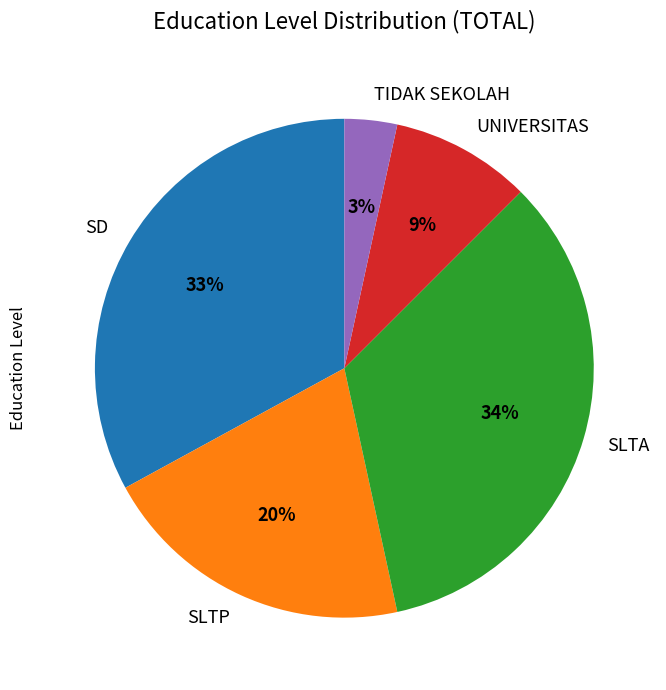

Does any single category account for the majority?

No